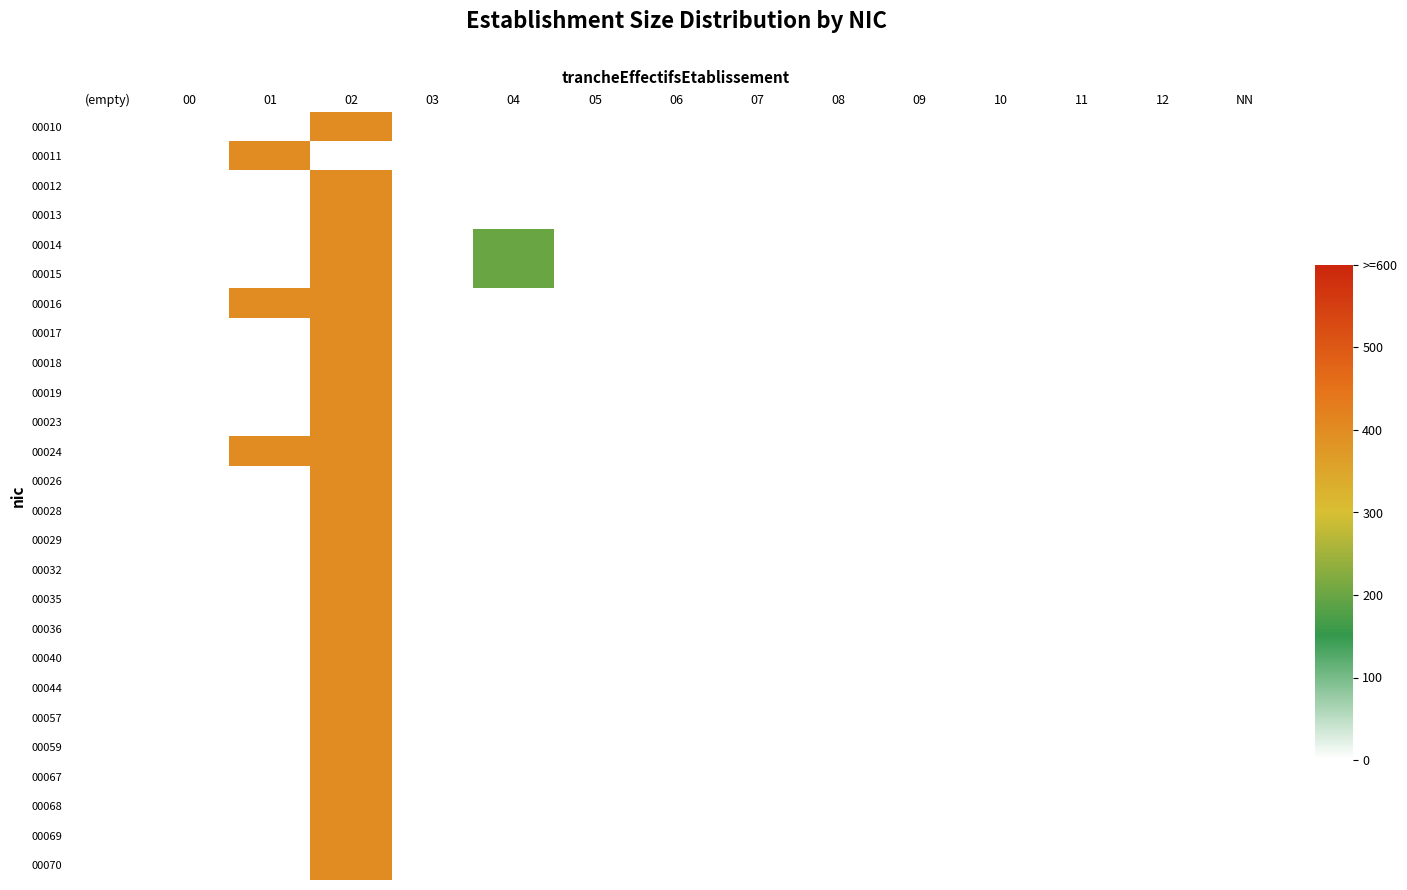

Rank the series by their maximum value, from highest to lowest.

00010, 00011, 00012, 00013, 00014, 00015, 00016, 00017, 00018, 00019, 00023, 00024, 00026, 00028, 00029, 00032, 00035, 00036, 00040, 00044, 00057, 00059, 00067, 00068, 00069, 00070